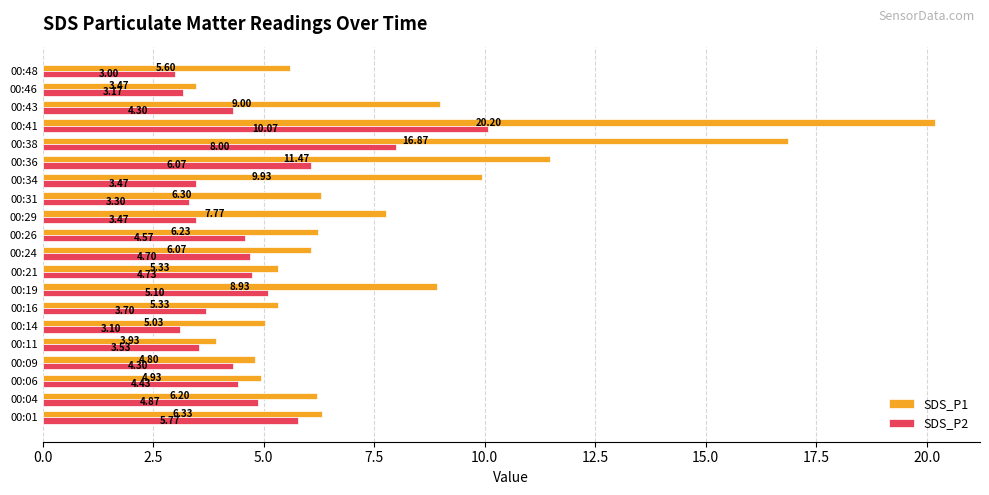

Which series has the widest spread of values?

SDS_P1